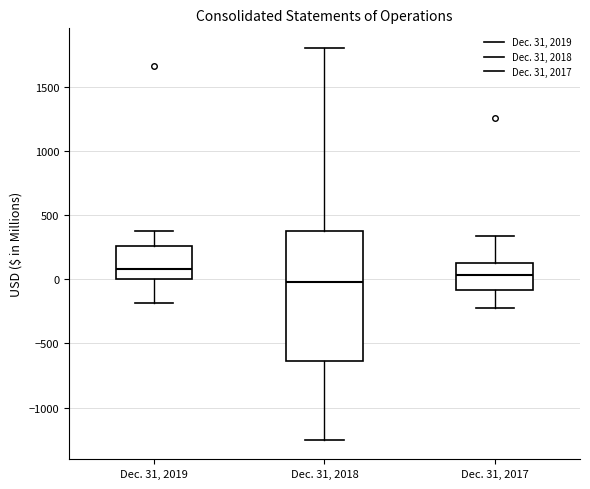

Reading left to right, read every box against the y-axis: the position of its median line, the range the box covers, and the ends of its whiskers. The values are not printed on the chart, so give them approximately, as read against the axis.

Dec. 31, 2019: median 100, box 0 to 250, whiskers -200 to 400
Dec. 31, 2018: median 0, box -650 to 400, whiskers -1250 to 1800
Dec. 31, 2017: median 50, box -100 to 150, whiskers -200 to 350